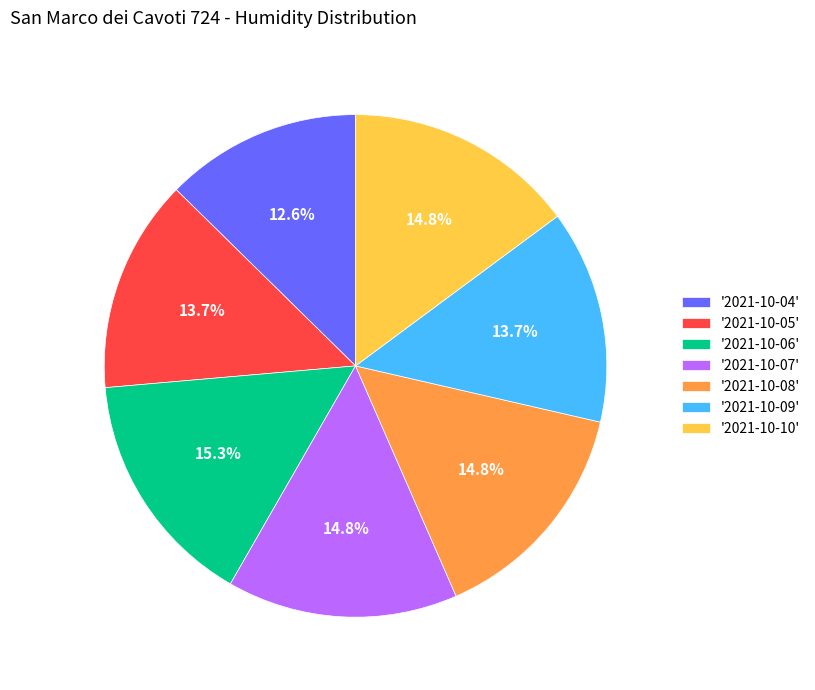

Does any single category account for the majority?

No